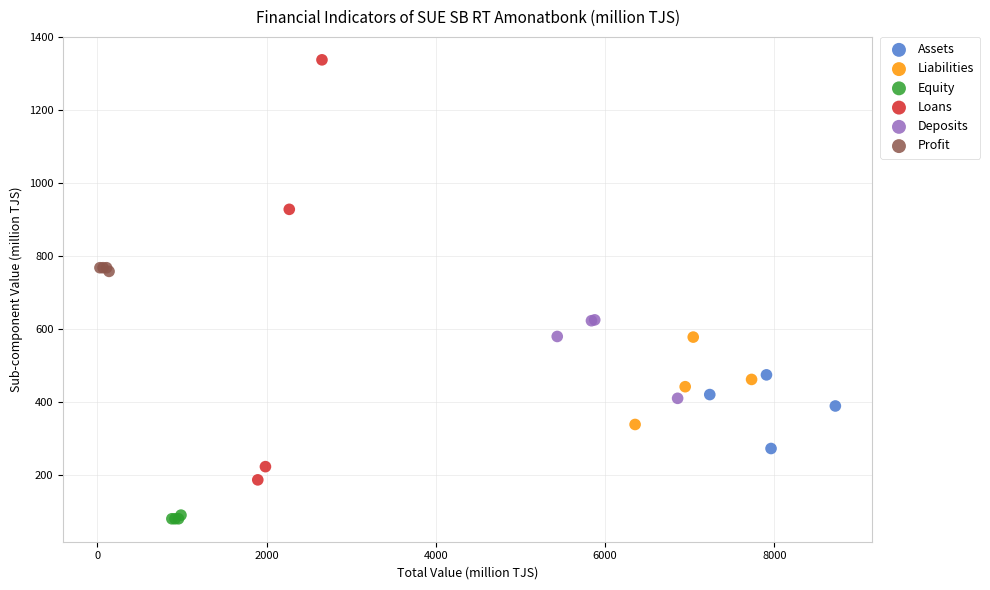

Which series has the widest spread of Y values?

Loans